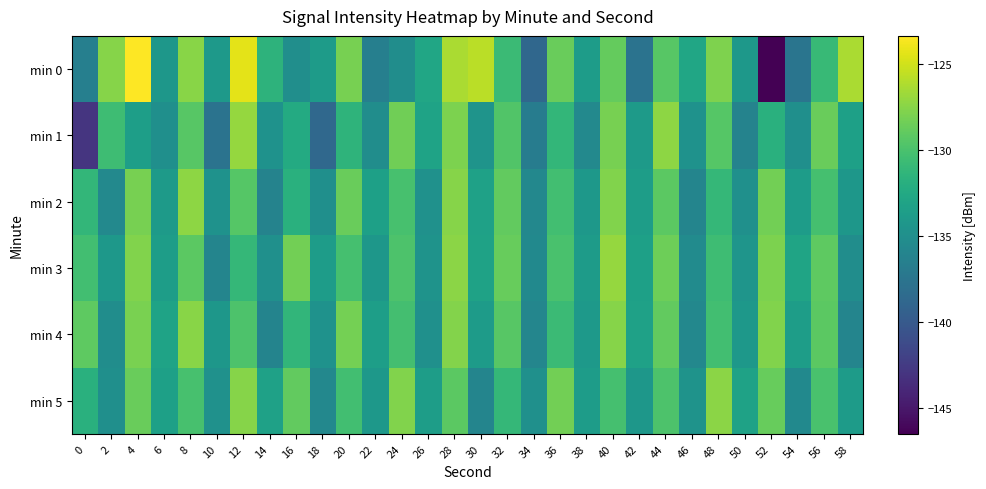

What is the total value across all series at 54?

-808.3